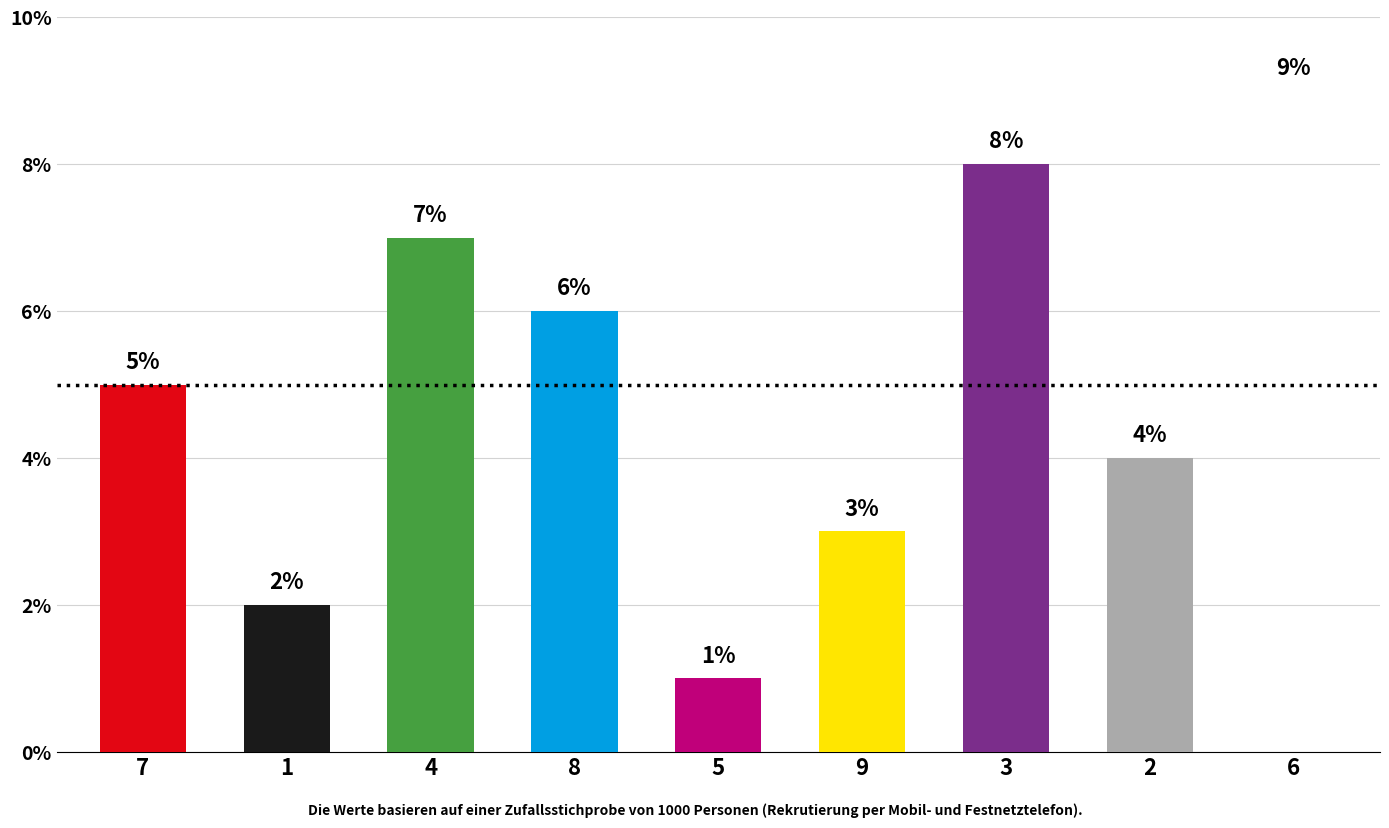

What value does the col_5 series have at 7?

5